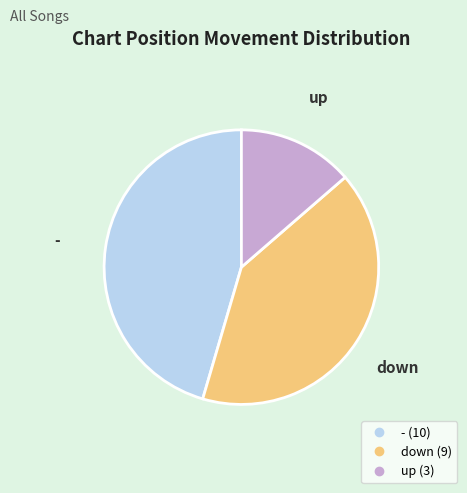

Approximately how many times larger is the value at - compared to down?

1.1